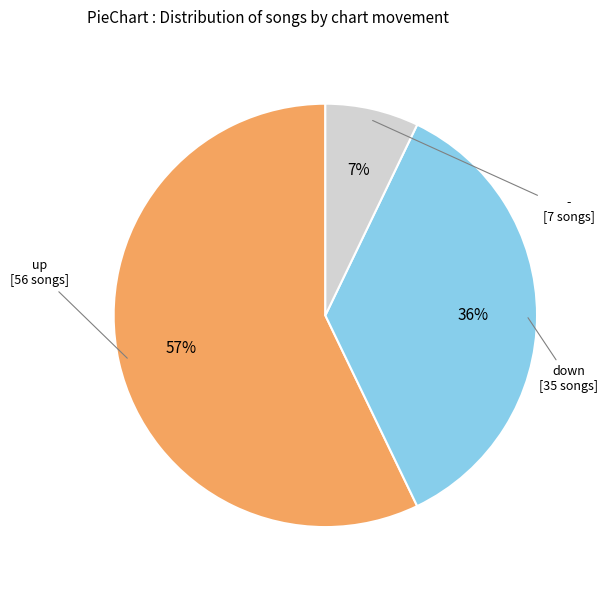

Which slice is the largest?

up